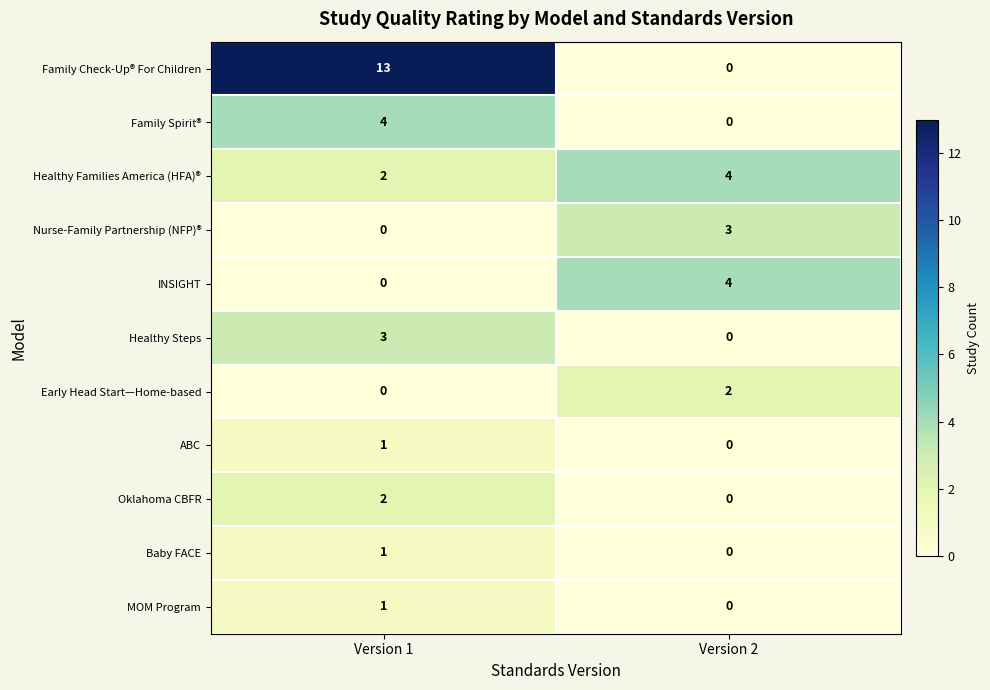

What is the difference between the highest and lowest values at Version 2?

4